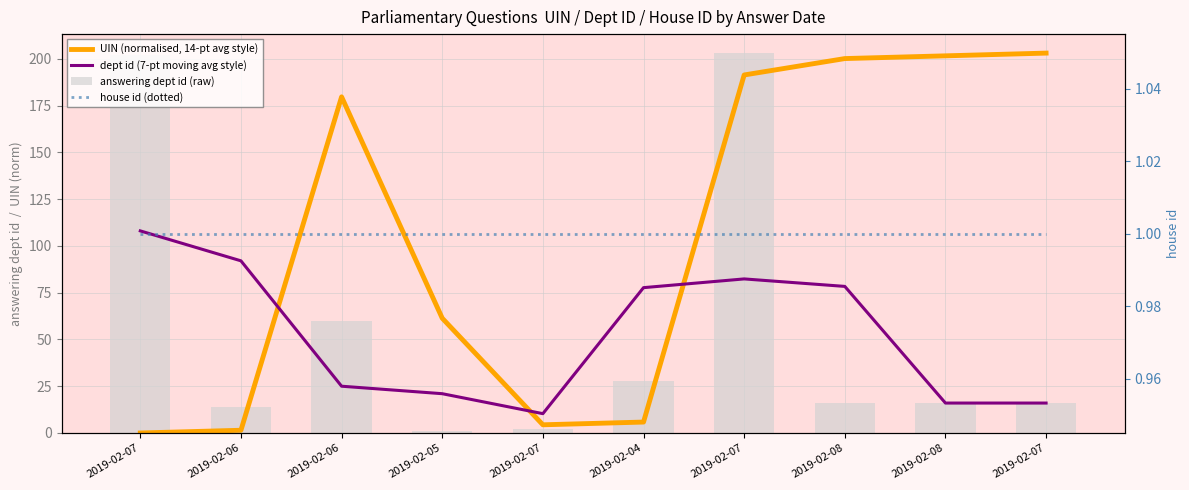

At which category does the chart reach its peak across all series?

2019-02-07